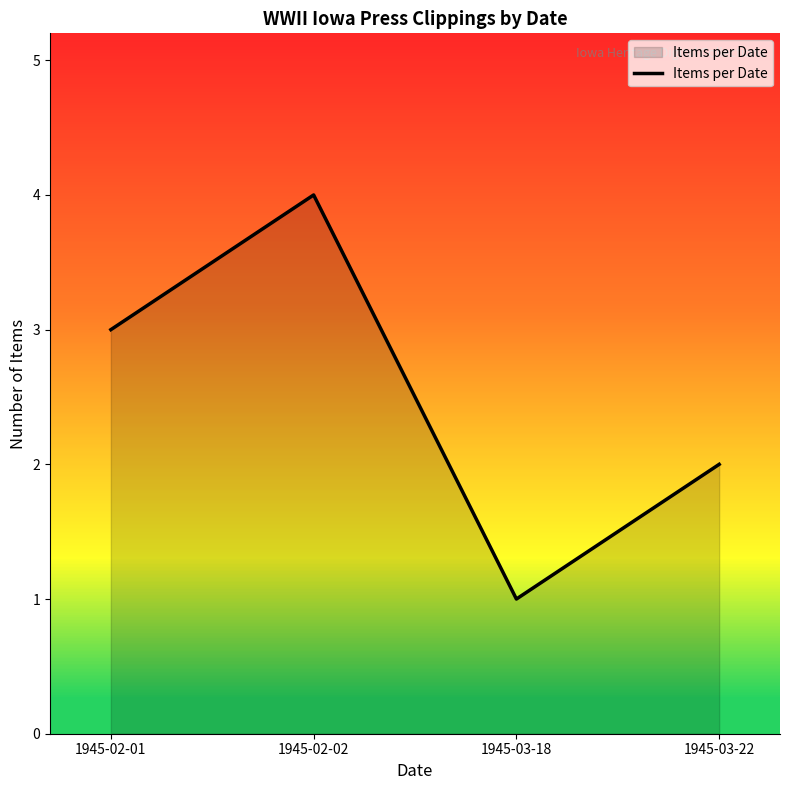

What is the change in value from 1945-02-01 to 1945-02-02?

+1